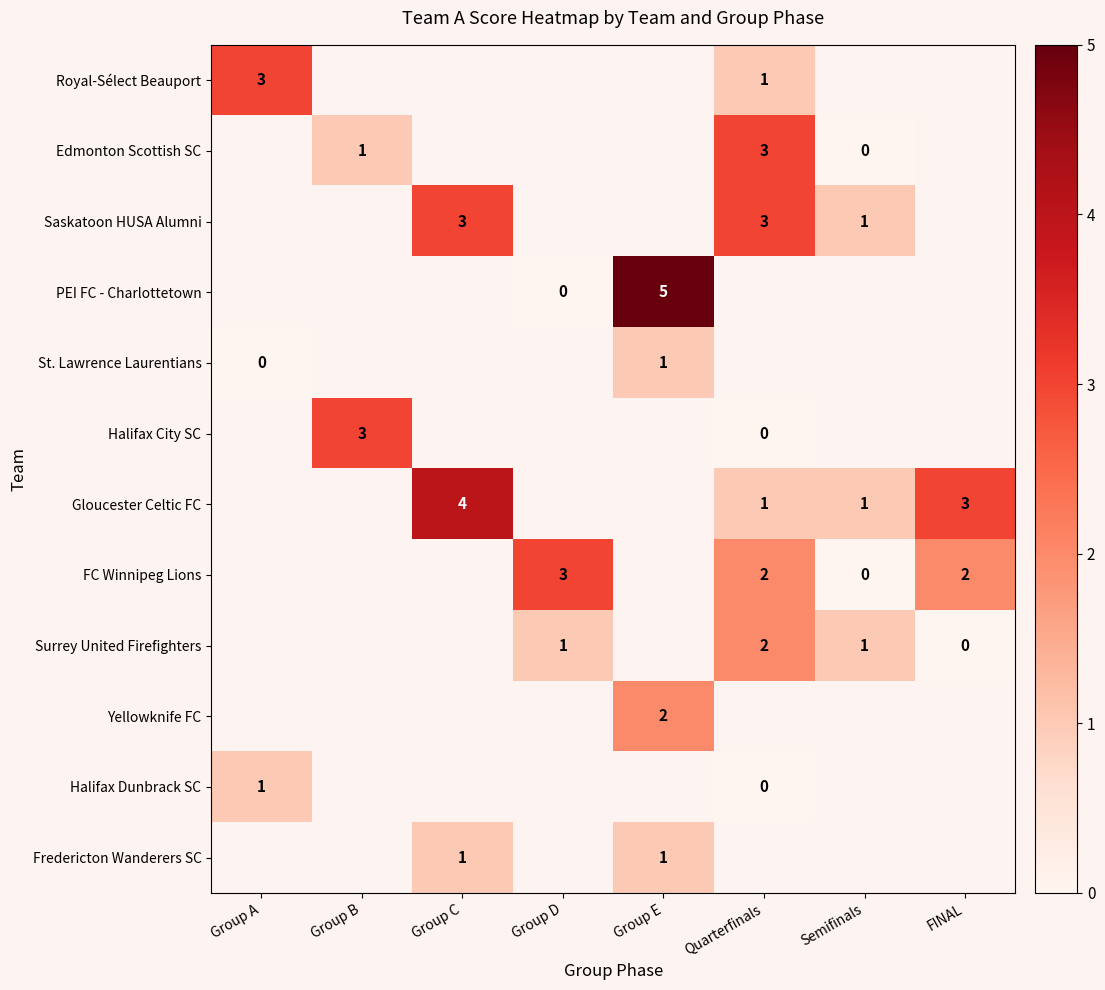

Is it true that Surrey United Firefighters equals 0 at Group D?

False